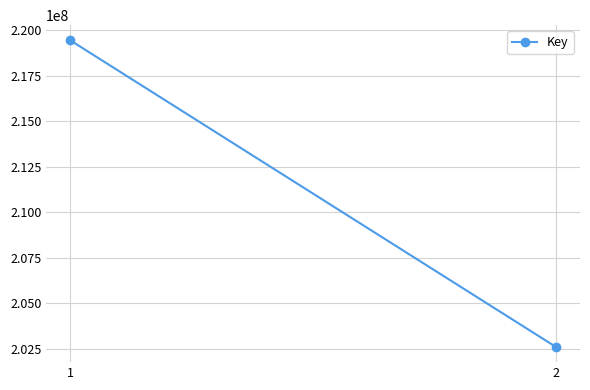

How many lines are shown in the chart?

1